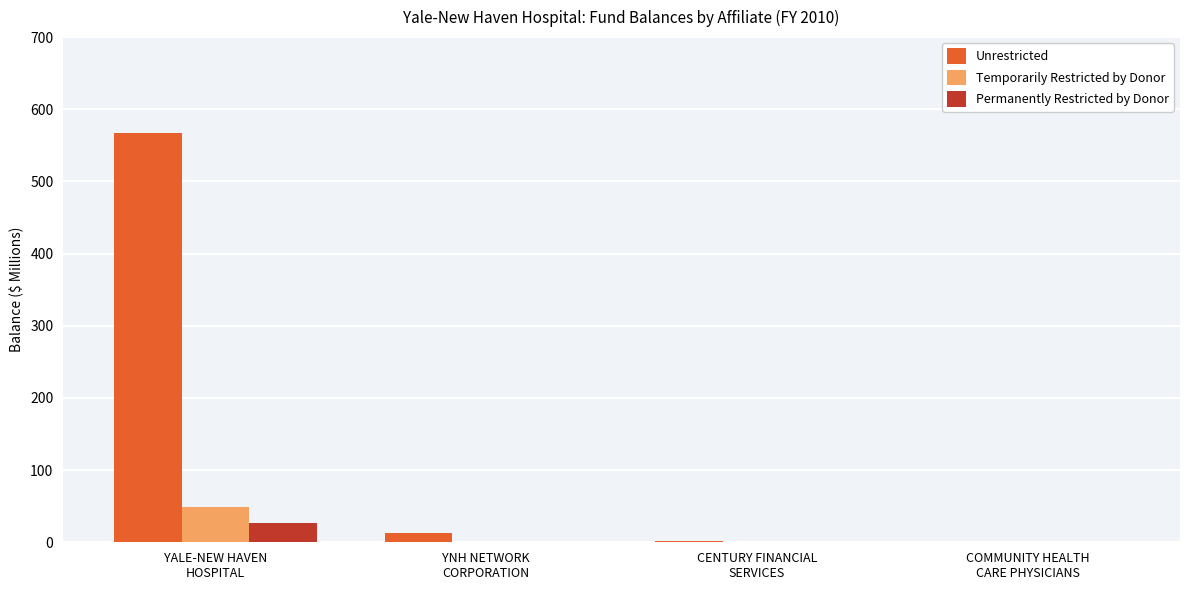

Which series has the largest total across all categories?

Unrestricted